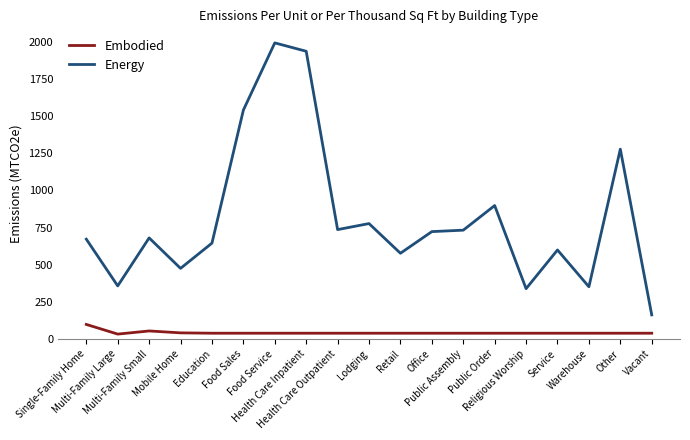

What position from the right is Other?

2